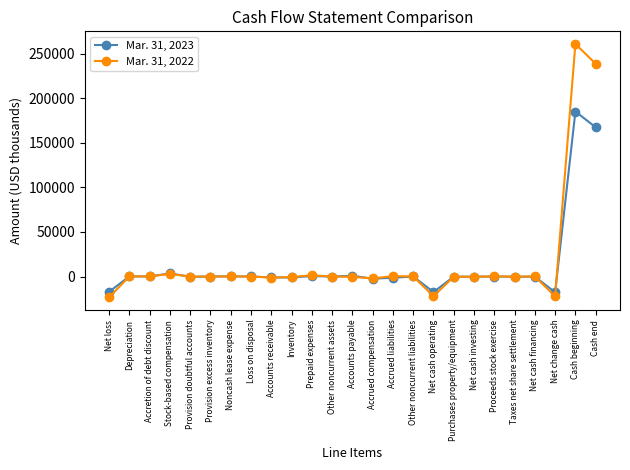

The value of Mar. 31, 2023 at Cash end is 107423. True or false?

False